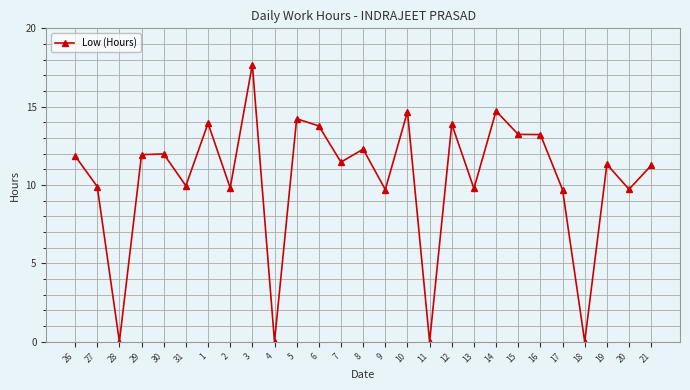

How many series are shown in this chart?

1